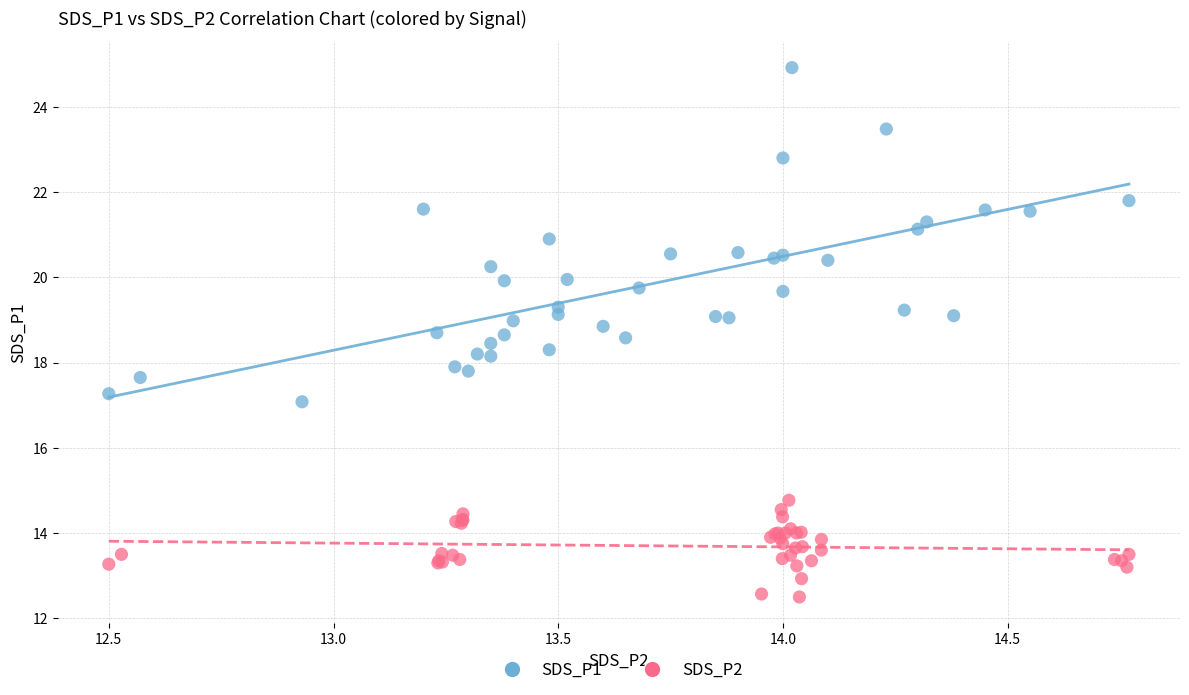

Which series contains the lowest Y value?

SDS_P2